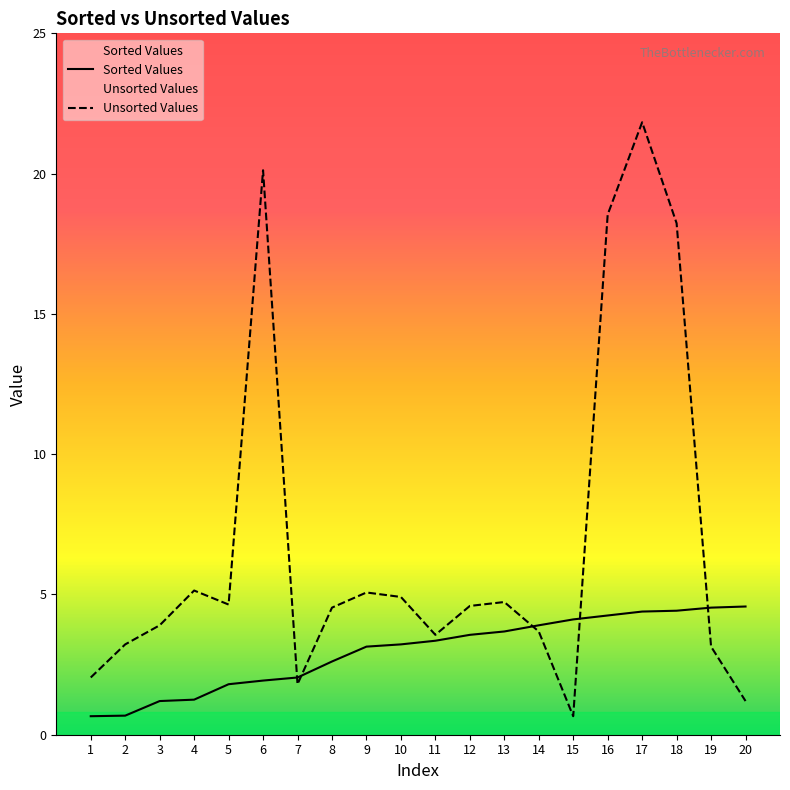

Which series has the largest range (max minus min)?

Unsorted Values